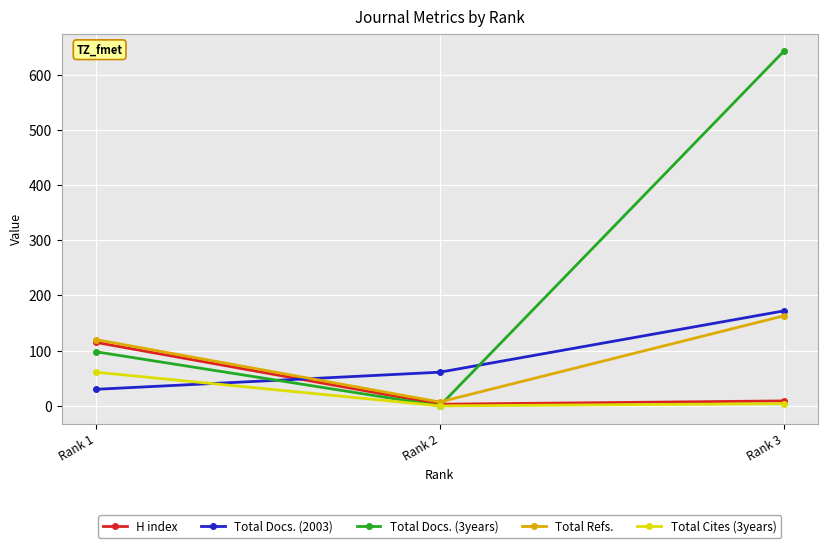

Which series has the largest range (max minus min)?

Total Docs. (3years)